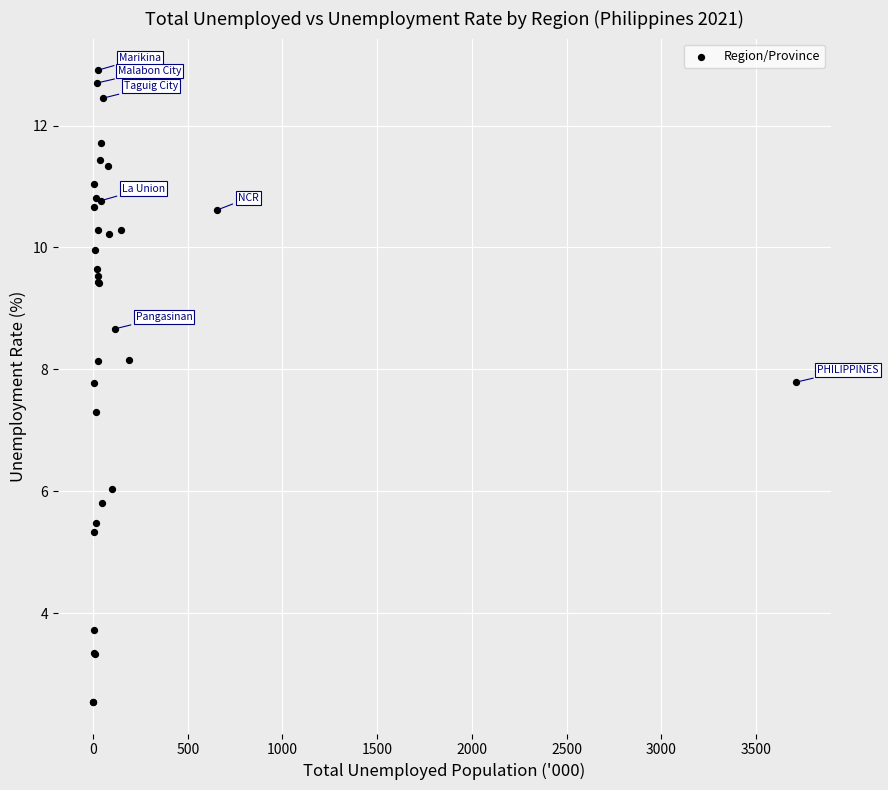

What Y value in the scatter plot is closest to 7?

7.3